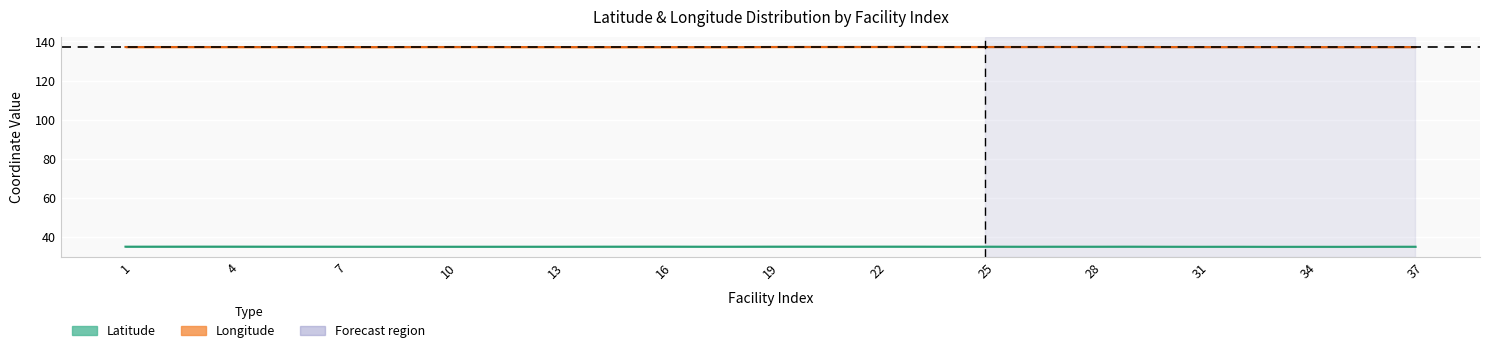

What is the approximate value of lon at 18?

137.1